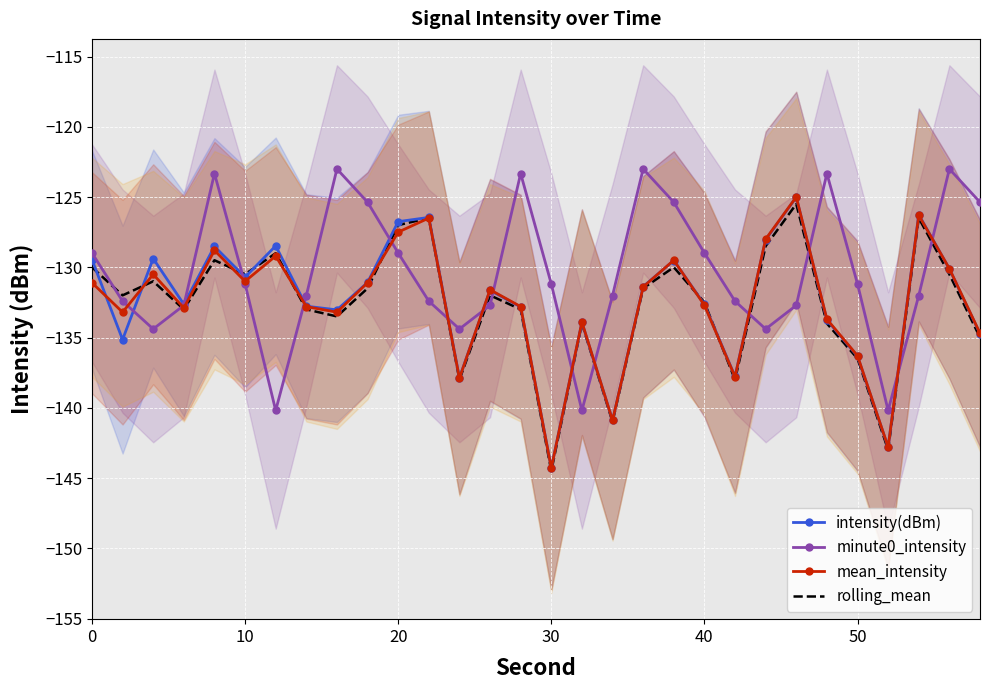

How many lines are shown in the chart?

4